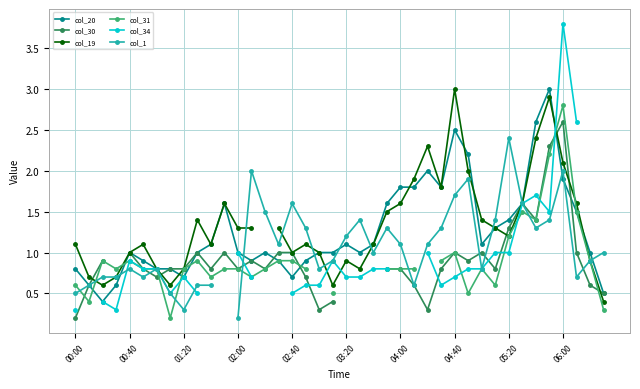

Is this an area chart (filled region under the line)?

No